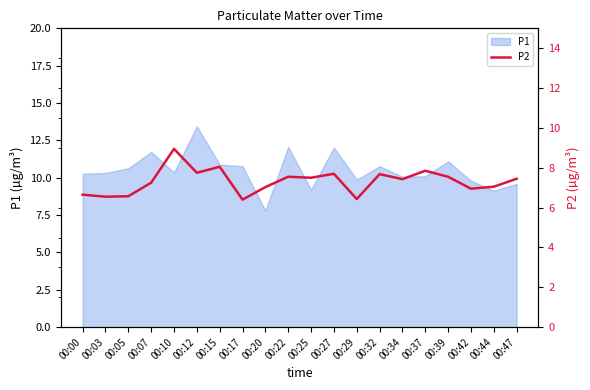

At which category does the chart reach its minimum across all series?

00:17